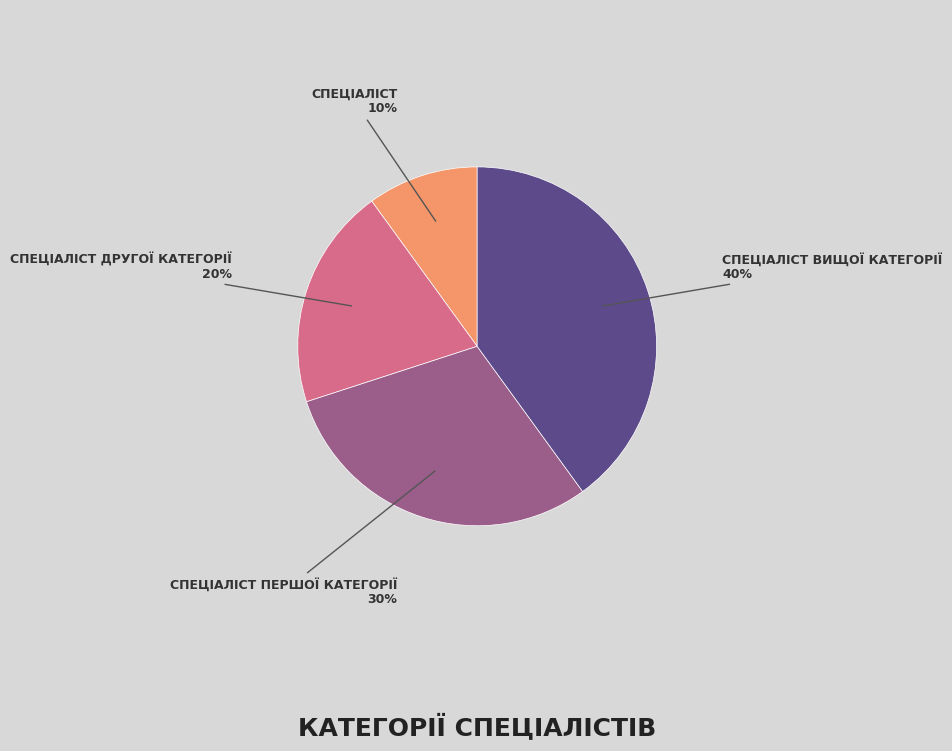

To the nearest percent, what is the difference between the largest and smallest slice percentages?

30%